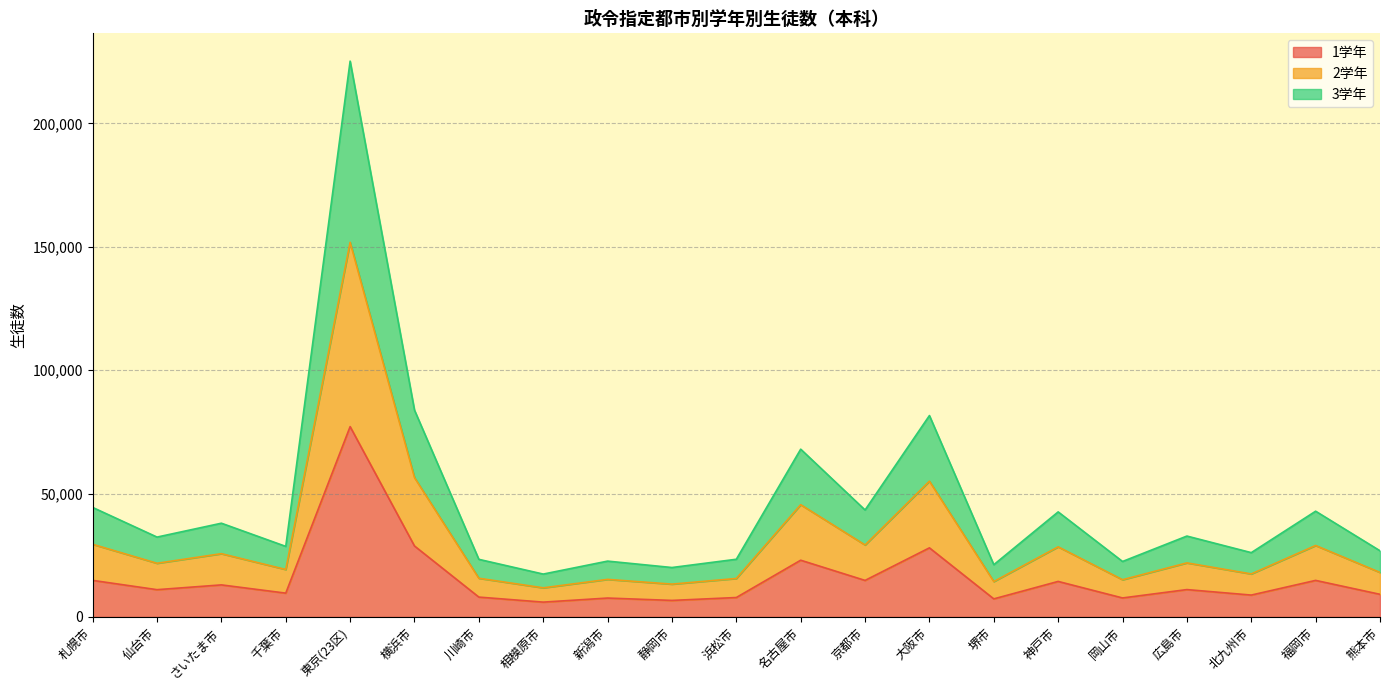

Where is the first local minimum for 2学年?

仙台市